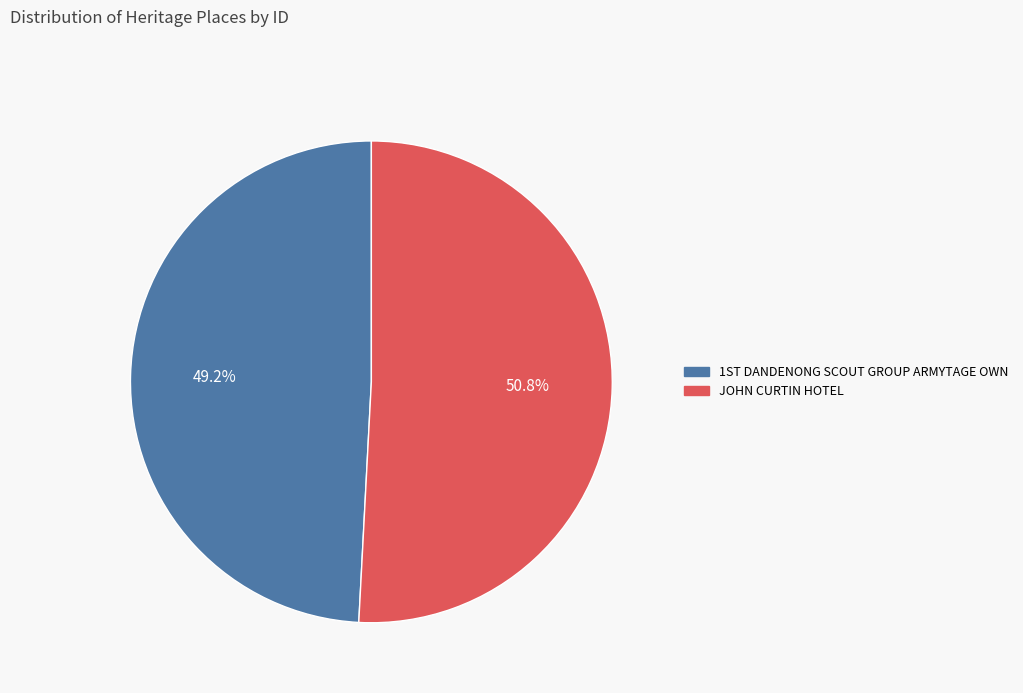

Rank the categories by value from lowest to highest.

1ST DANDENONG SCOUT GROUP ARMYTAGE OWN, JOHN CURTIN HOTEL